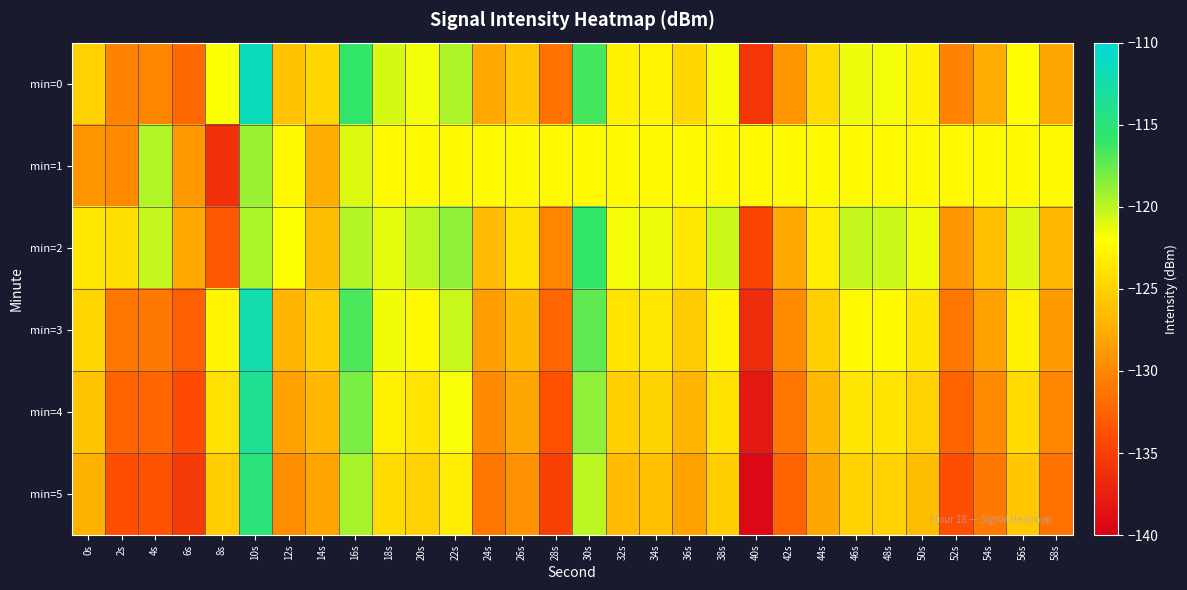

Count the number of categories in the chart.

30